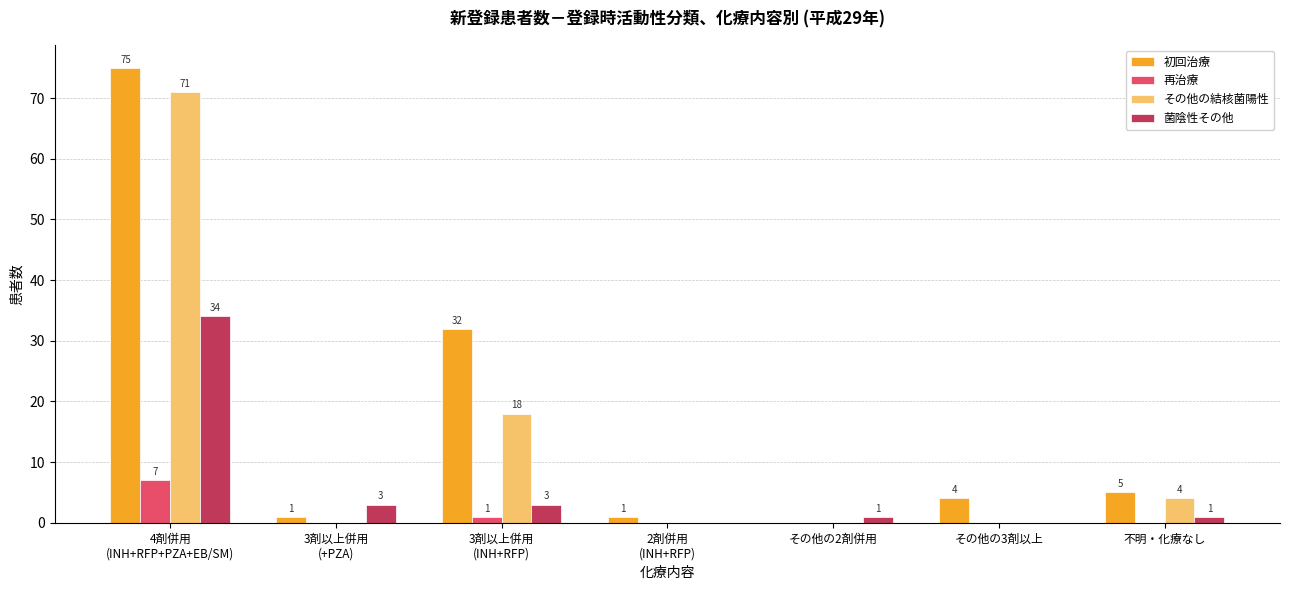

Which series has the largest total across all categories?

初回治療